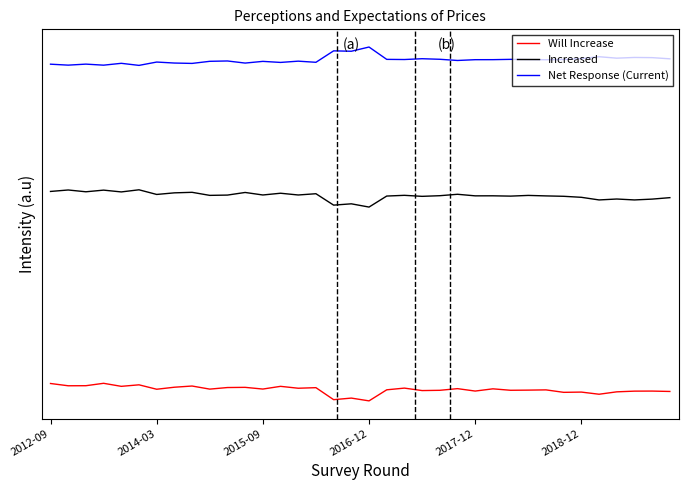

What are all the series names shown in the legend?

Will Increase, Increased, Net Response (Current)